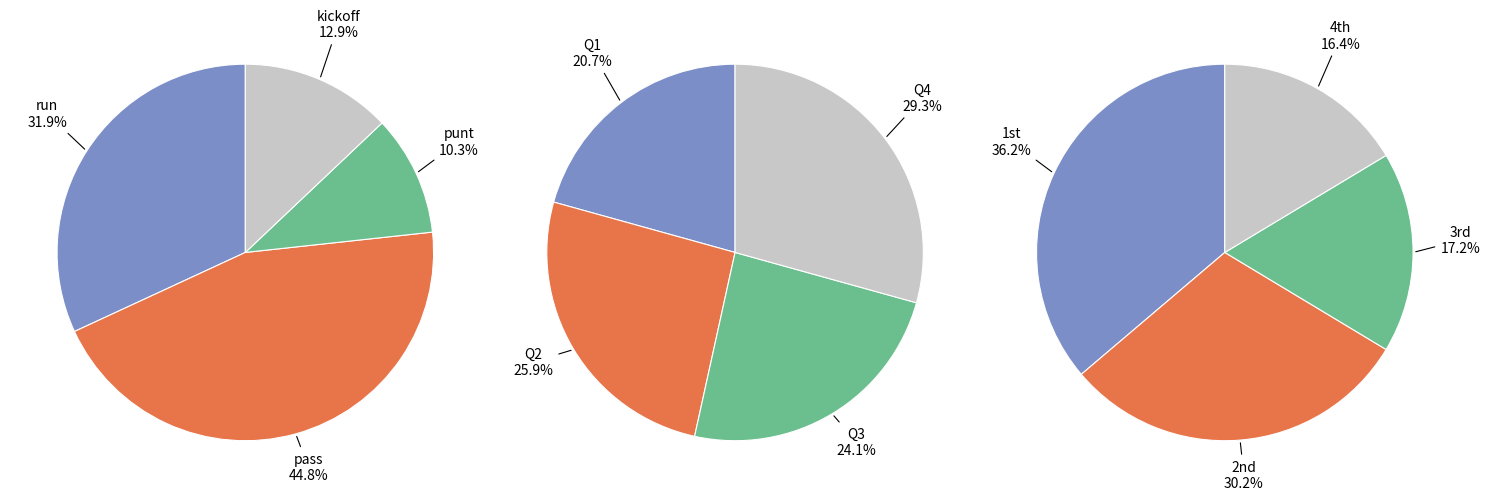

Is it true that punt is 20% of the pie?

False